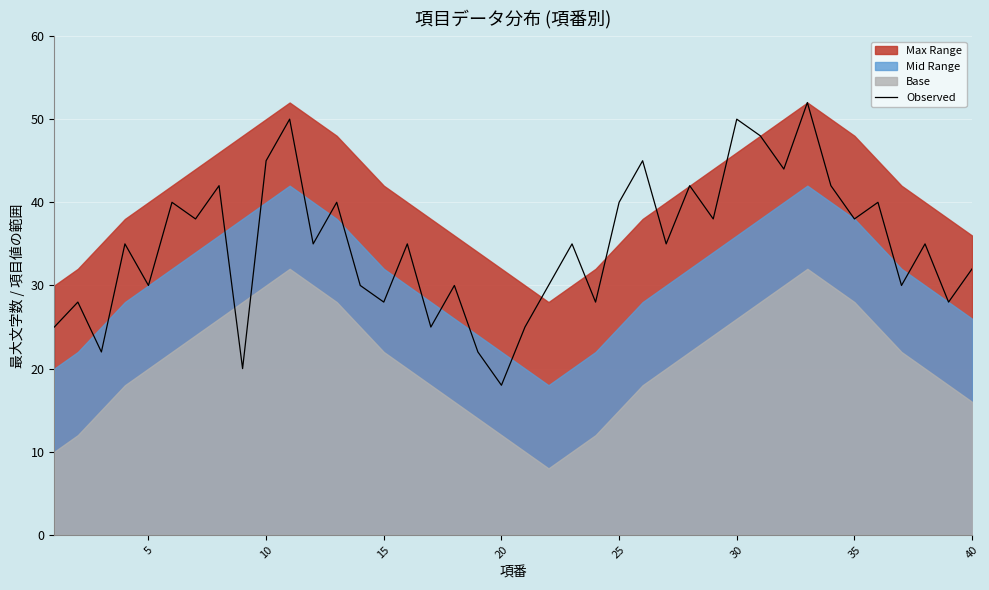

What is the value of the 2nd point from the left?

28